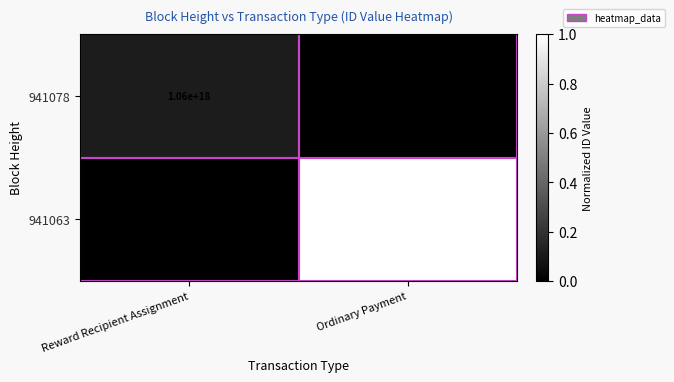

Which series changed the most between Reward Recipient Assignment and Ordinary Payment?

941063